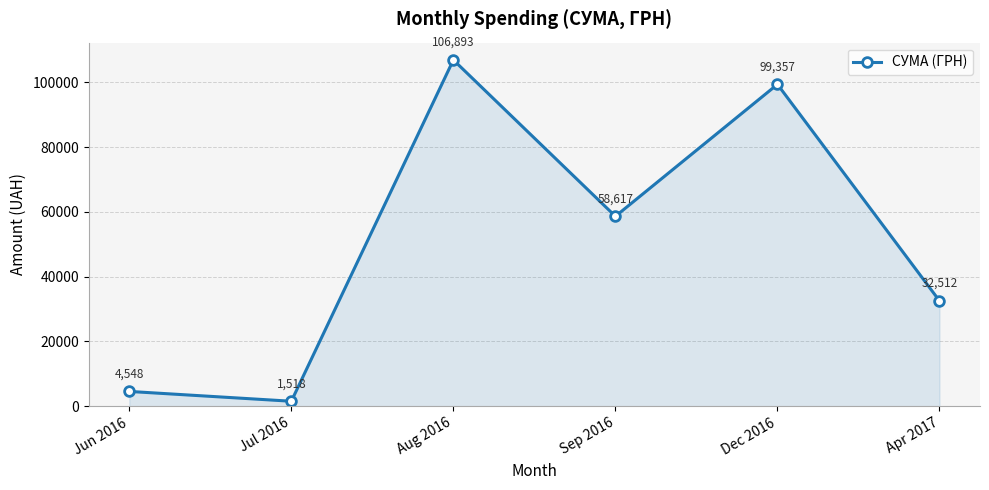

What is the label of the 3rd point from the left?

Aug 2016